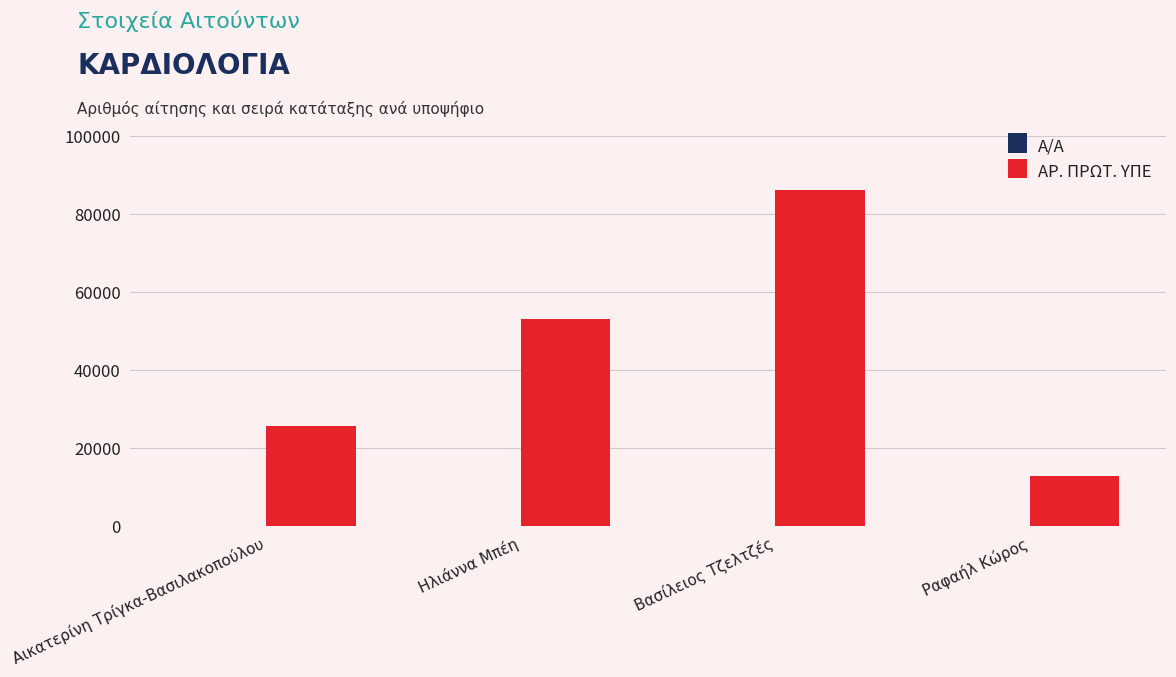

What is the maximum value shown in the chart?

86213